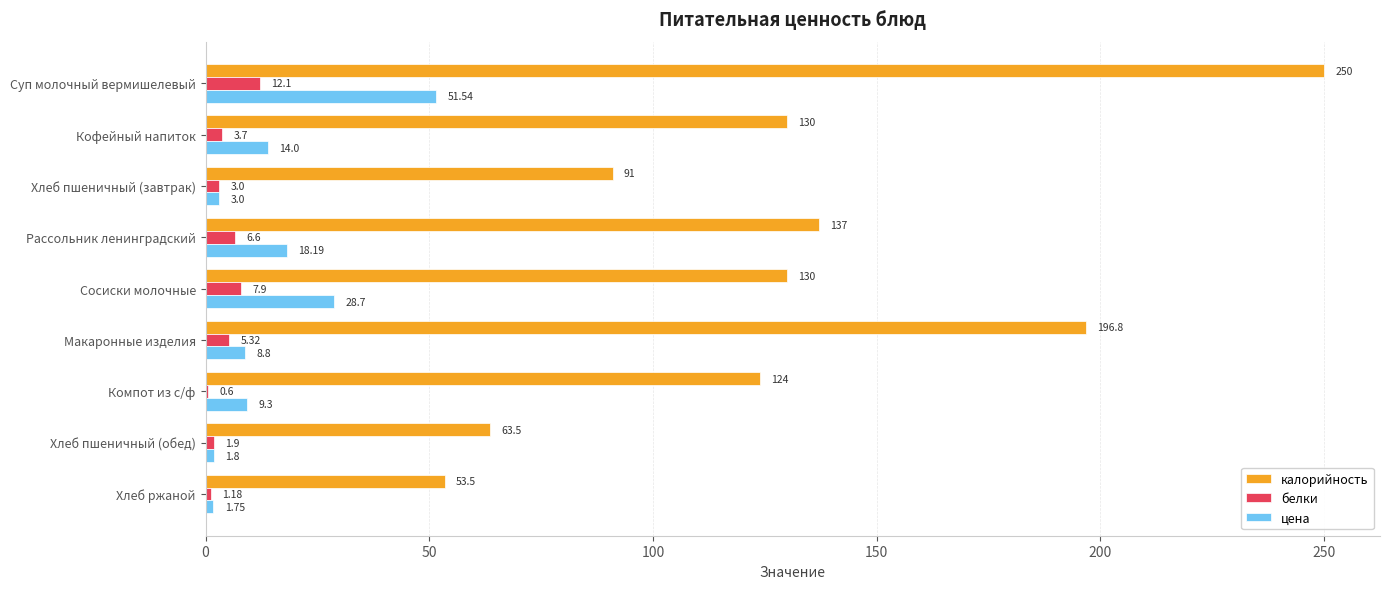

What is the highest value of the белки series?

12.1